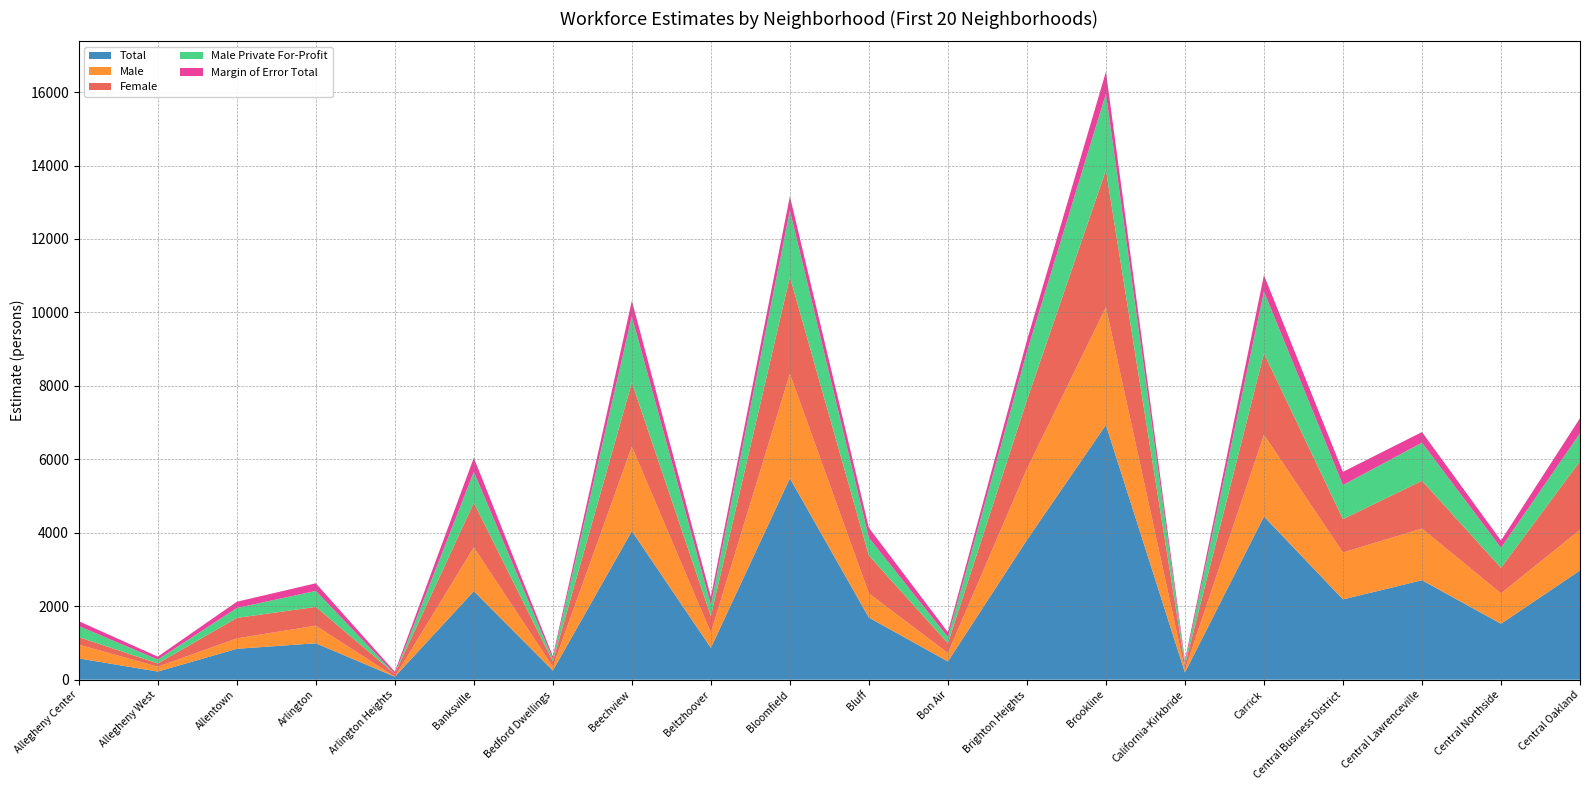

Reading left to right, extract all data points from this chart.

Total: Allegheny Center=579	Allegheny West=221	Allentown=841	Arlington=991	Arlington Heights=80	Banksville=2409	Bedford Dwellings=248	Beechview=4046	Beltzhoover=866	Bloomfield=5484	Bluff=1690	Bon Air=496	Brighton Heights=3805	Brookline=6937	California-Kirkbride=194	Carrick=4443	Central Business District=2186	Central Lawrenceville=2708	Central Northside=1523	Central Oakland=2974
Male: Allegheny Center=377	Allegheny West=133	Allentown=283	Arlington=480	Arlington Heights=0	Banksville=1194	Bedford Dwellings=107	Beechview=2300	Beltzhoover=418	Bloomfield=2847	Bluff=661	Bon Air=230	Brighton Heights=1935	Brookline=3205	California-Kirkbride=81	Carrick=2227	Central Business District=1278	Central Lawrenceville=1407	Central Northside=828	Central Oakland=1108
Female: Allegheny Center=202	Allegheny West=88	Allentown=558	Arlington=511	Arlington Heights=80	Banksville=1215	Bedford Dwellings=141	Beechview=1746	Beltzhoover=448	Bloomfield=2637	Bluff=1029	Bon Air=266	Brighton Heights=1870	Brookline=3732	California-Kirkbride=113	Carrick=2216	Central Business District=908	Central Lawrenceville=1301	Central Northside=695	Central Oakland=1866
Male Private For-Profit: Allegheny Center=303	Allegheny West=106	Allentown=270	Arlington=436	Arlington Heights=0	Banksville=842	Bedford Dwellings=73	Beechview=1806	Beltzhoover=310	Bloomfield=1809	Bluff=485	Bon Air=168	Brighton Heights=1322	Brookline=2082	California-Kirkbride=65	Carrick=1686	Central Business District=929	Central Lawrenceville=1038	Central Northside=545	Central Oakland=762
Margin of Error Total: Allegheny Center=131	Allegheny West=80	Allentown=170	Arlington=207	Arlington Heights=57	Banksville=384	Bedford Dwellings=69	Beechview=420	Beltzhoover=214	Bloomfield=387	Bluff=271	Bon Air=134	Brighton Heights=305	Brookline=598	California-Kirkbride=70	Carrick=446	Central Business District=359	Central Lawrenceville=289	Central Northside=198	Central Oakland=411